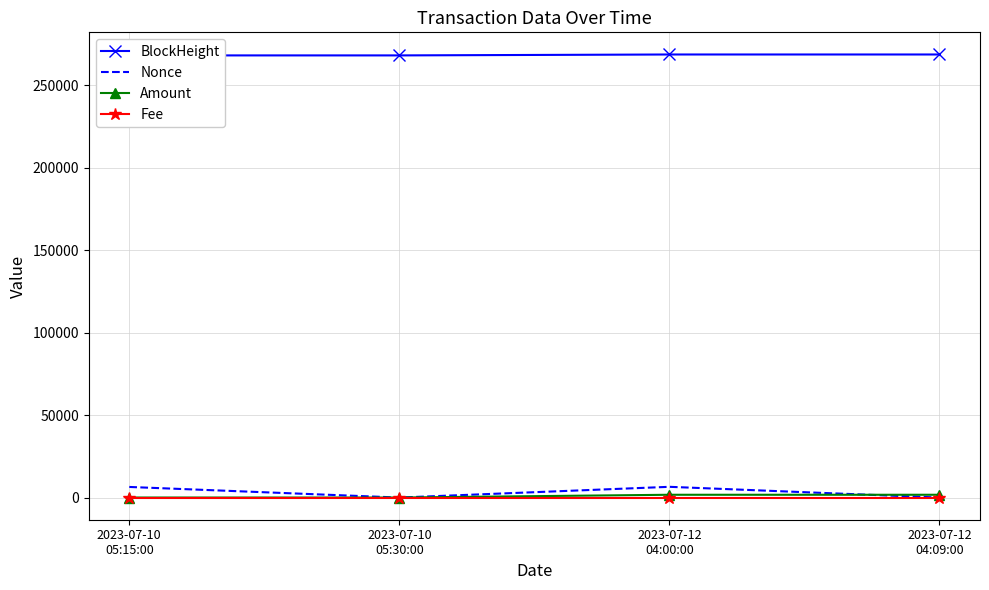

Reading left to right, what are all the values shown in this chart?

BlockHeight: 2023-07-10
05:15:00=268081.0	2023-07-10
05:30:00=268084.0	2023-07-12
04:00:00=268640.0	2023-07-12
04:09:00=268641.0
Nonce: 2023-07-10
05:15:00=6437.0	2023-07-10
05:30:00=0.0	2023-07-12
04:00:00=6519.0	2023-07-12
04:09:00=1.0
Amount: 2023-07-10
05:15:00=20.0	2023-07-10
05:30:00=19.0	2023-07-12
04:00:00=1700.0	2023-07-12
04:09:00=1700.0
Fee: 2023-07-10
05:15:00=0.0	2023-07-10
05:30:00=0.0	2023-07-12
04:00:00=0.0	2023-07-12
04:09:00=0.0